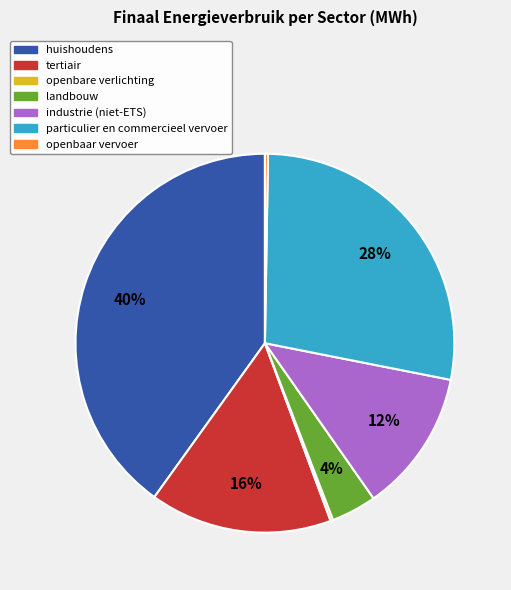

Combined, do particulier en commercieel vervoer and tertiair account for over 50%?

No